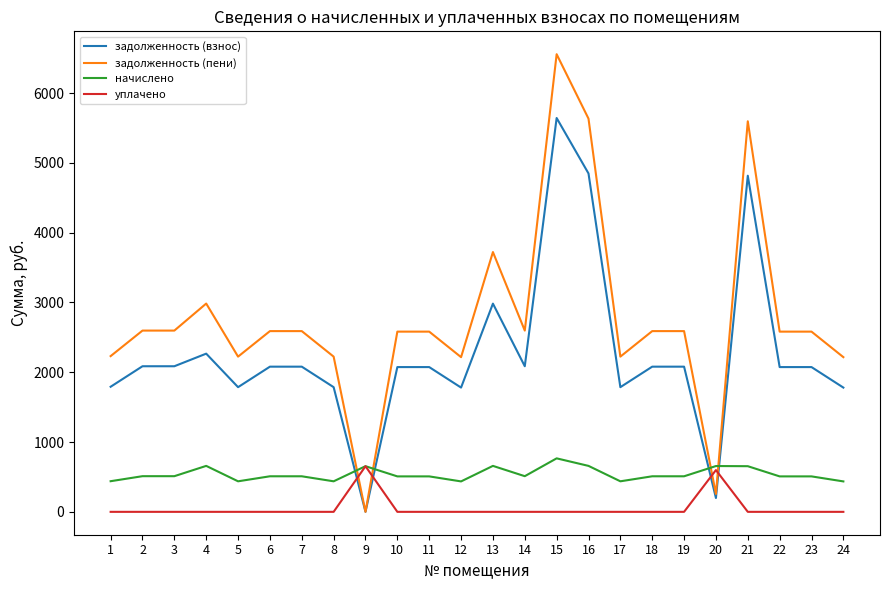

What is the maximum value for начислено?

766.3